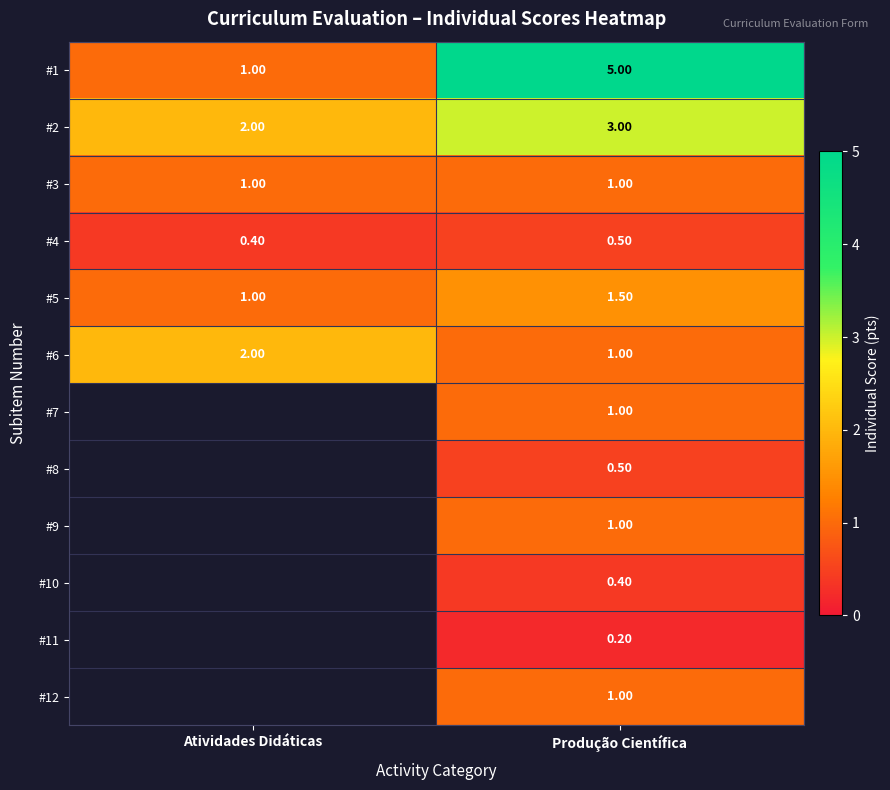

What is the difference between the highest and lowest values at Produção Científica?

4.8